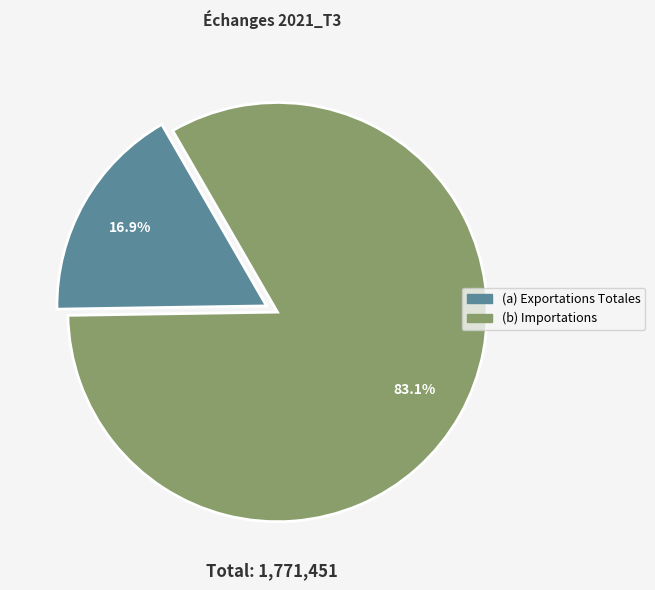

Is there any slice that represents more than half of the pie?

Yes